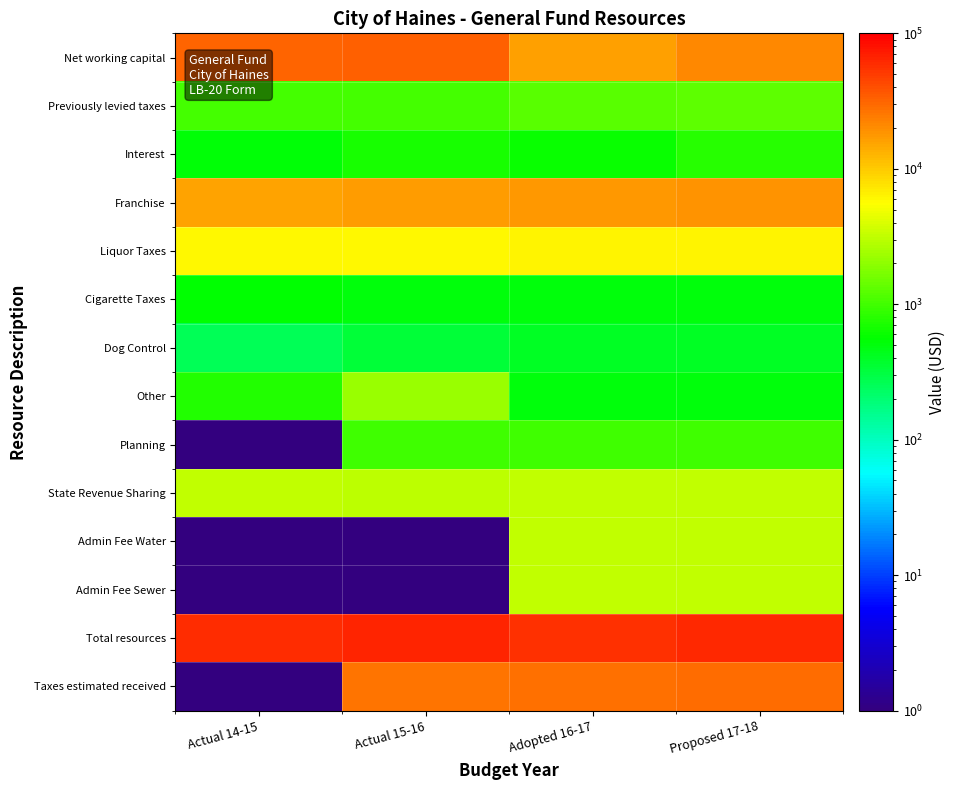

Rank the series at Adopted 16-17 from lowest to highest value.

Dog Control, Cigarette Taxes, Other, Interest, Planning, Previously levied taxes, State Revenue Sharing, Admin Fee Water, Admin Fee Sewer, Liquor Taxes, Net working capital, Franchise, Taxes estimated received, Total resources